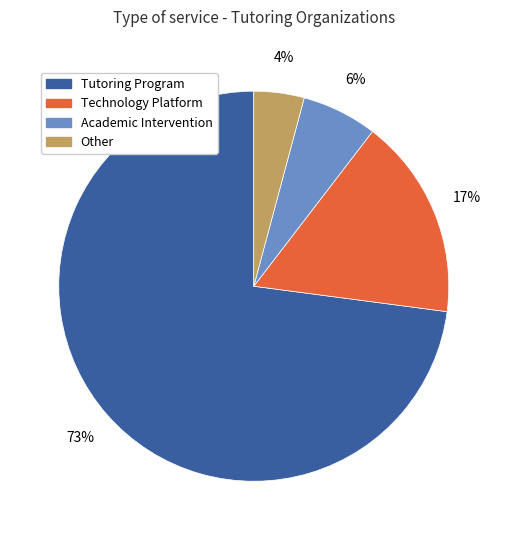

Which slice is the smallest?

Other